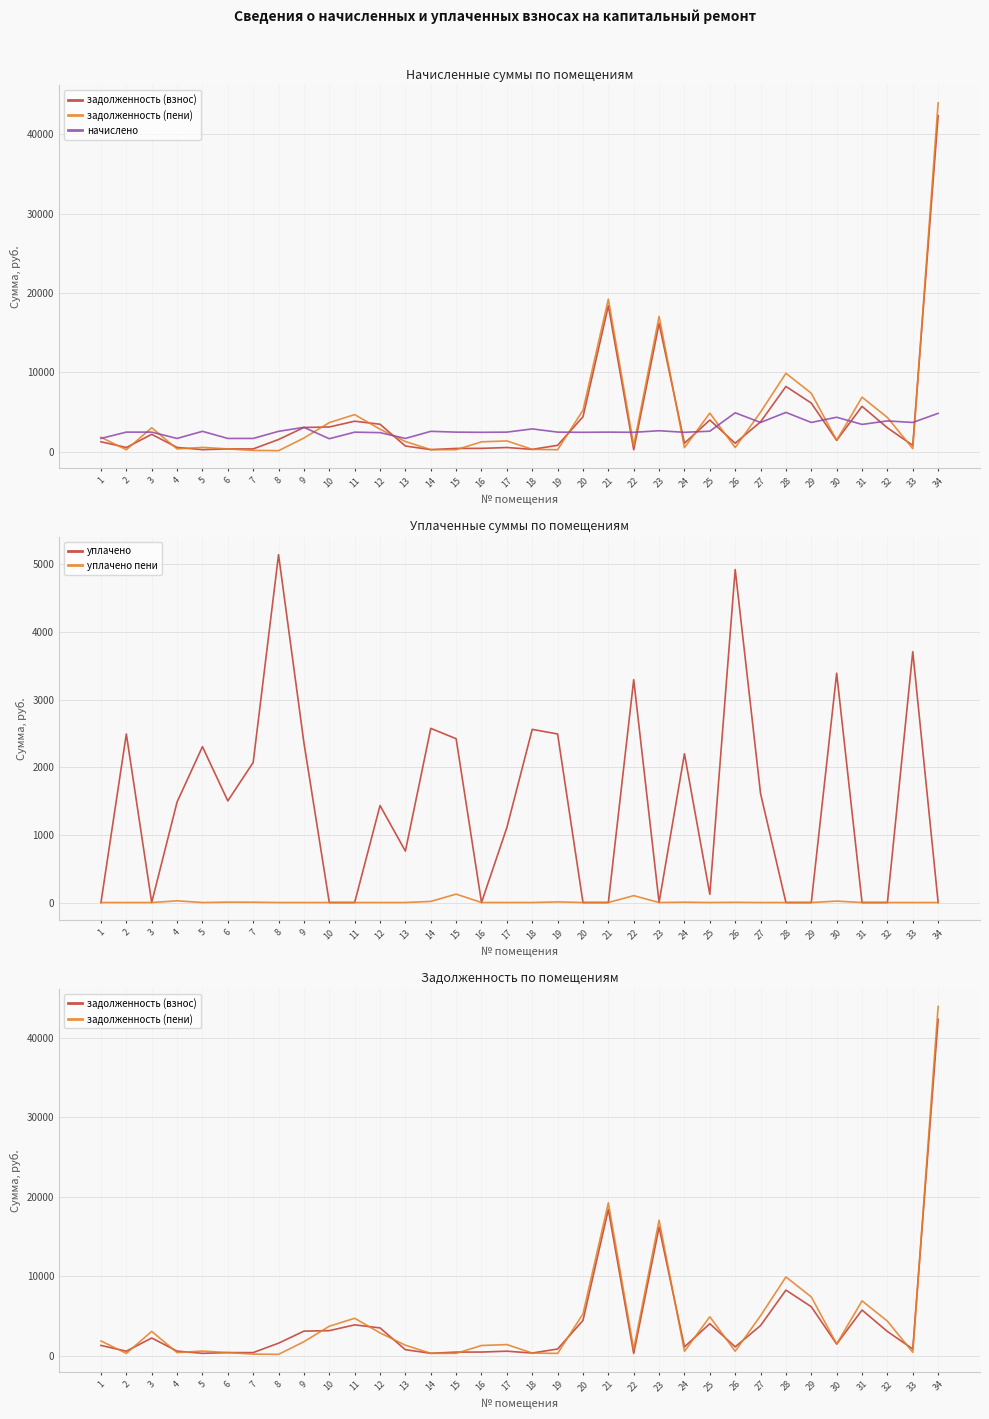

At which category does задолженность (взнос) reach its first local peak?

3